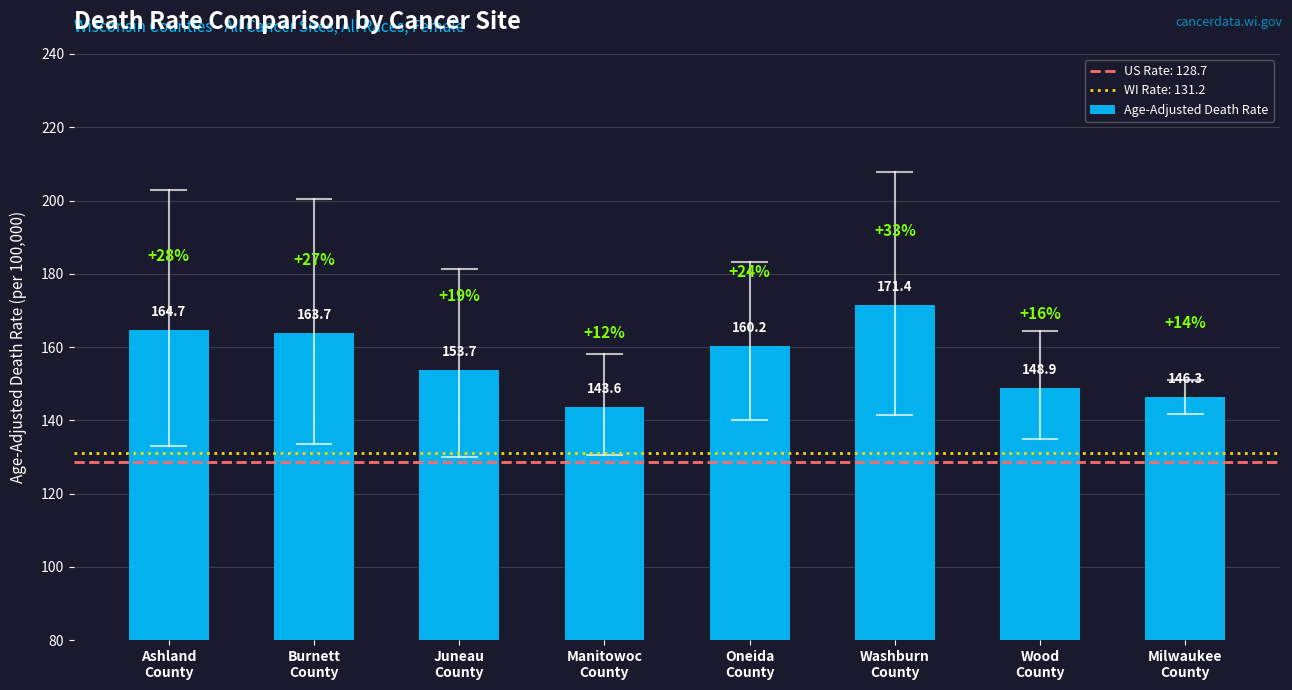

What value does the data have at Oneida
County?

160.2